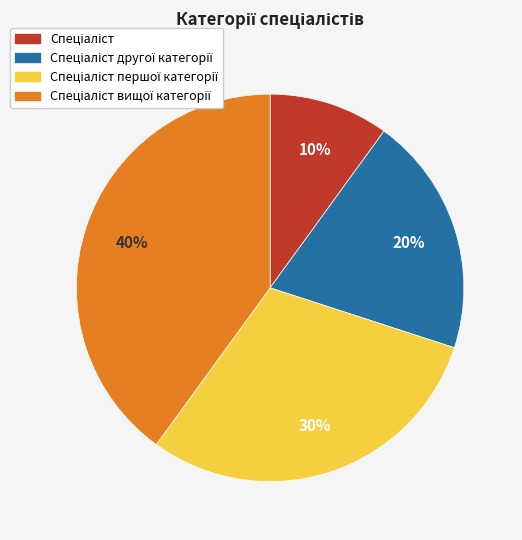

To the nearest percent, what is the average slice percentage?

25%